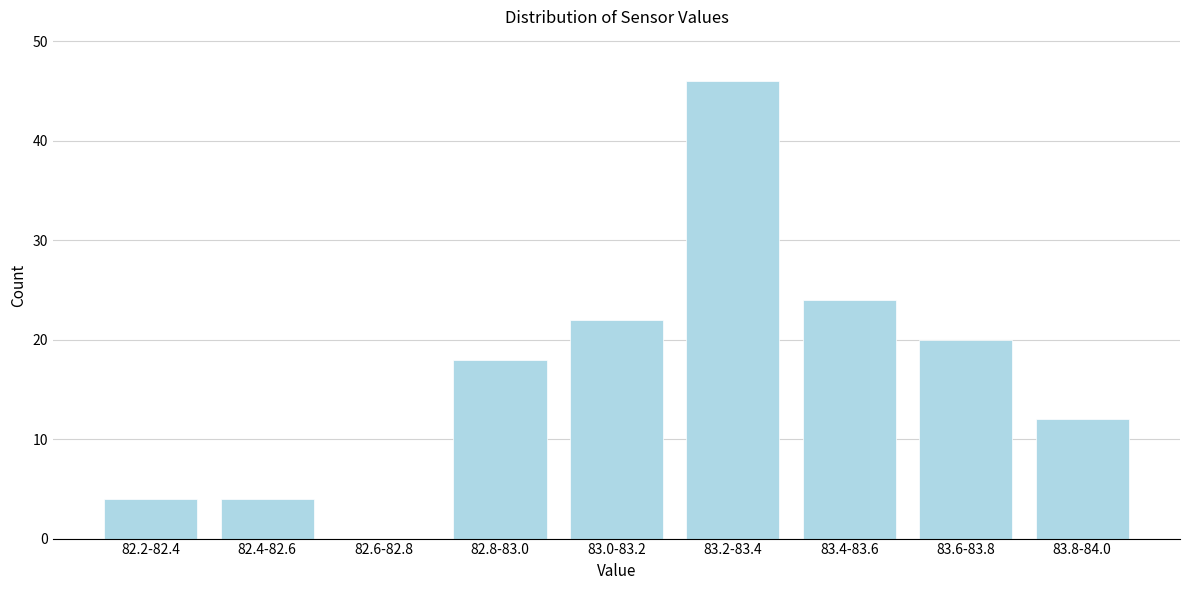

Reading right to left, transcribe all the data shown in this chart.

83.8-84.0=12	83.6-83.8=20	83.4-83.6=24	83.2-83.4=46	83.0-83.2=22	82.8-83.0=18	82.6-82.8=0	82.4-82.6=4	82.2-82.4=4